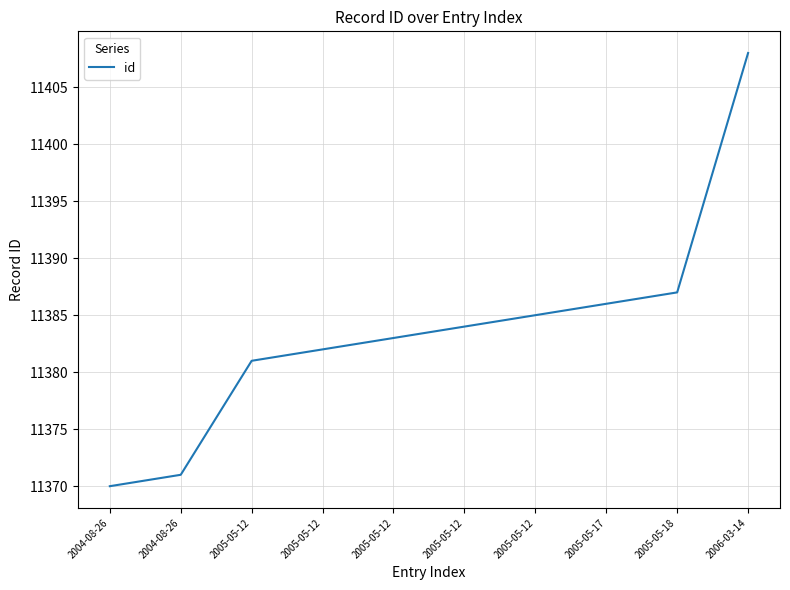

Is this an area chart (filled region under the line)?

No